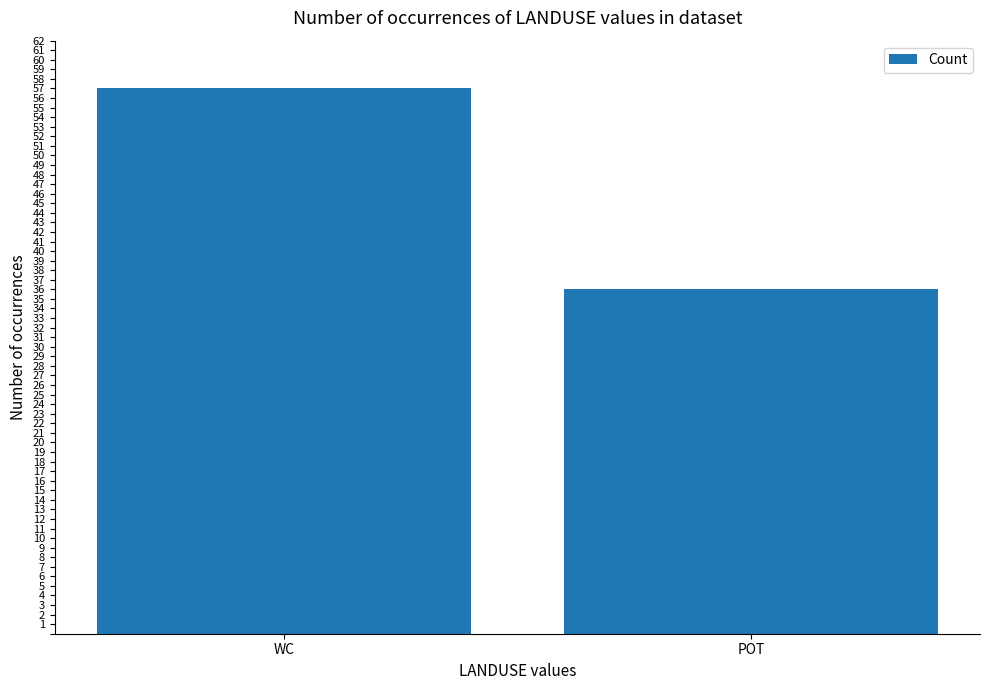

Which category has the lowest value across all series?

POT